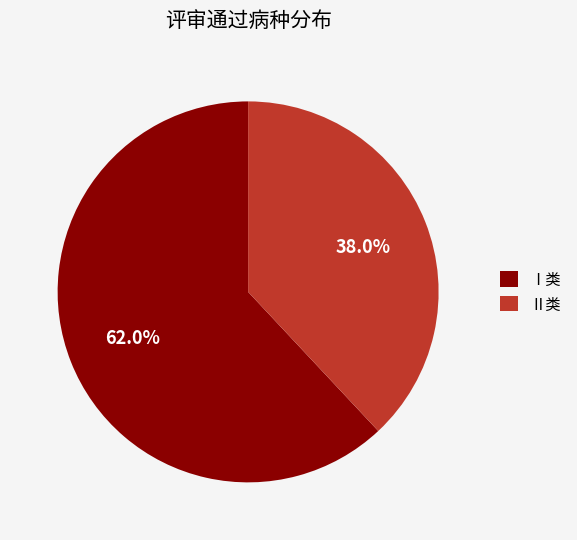

How many segments does this pie chart have?

2